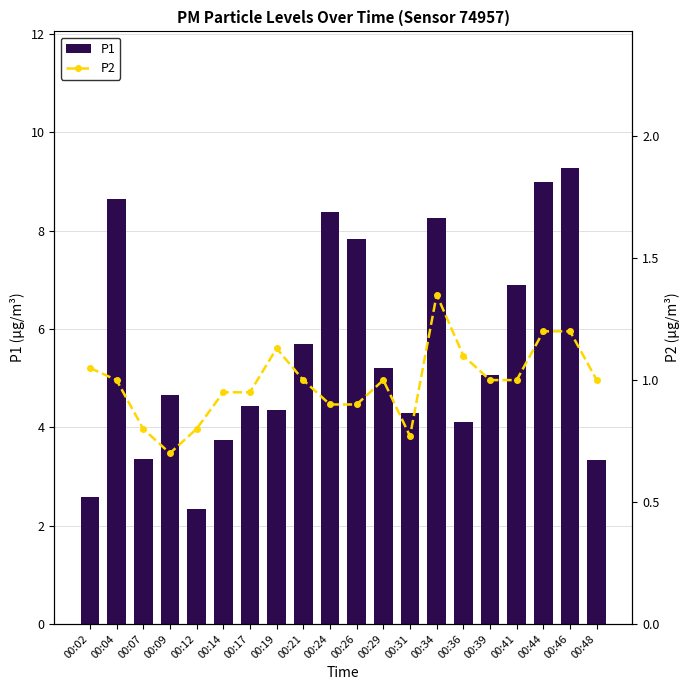

What is the spread (max minus min) of values at 00:26?

6.9